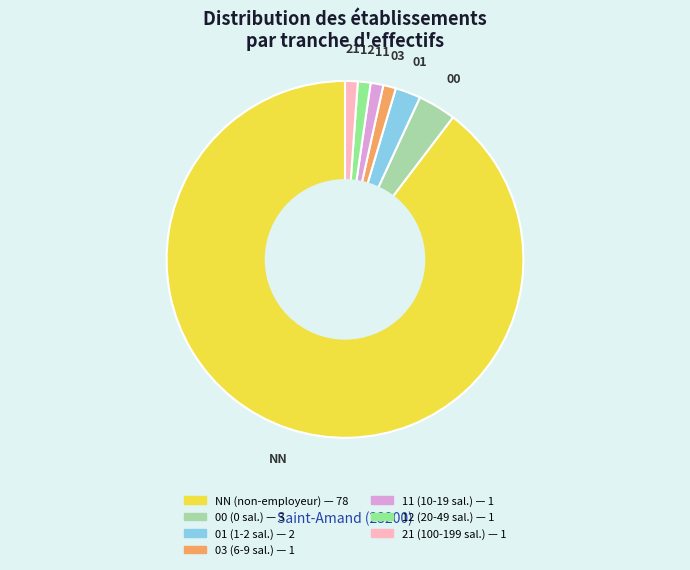

How many slices are in this pie chart?

7